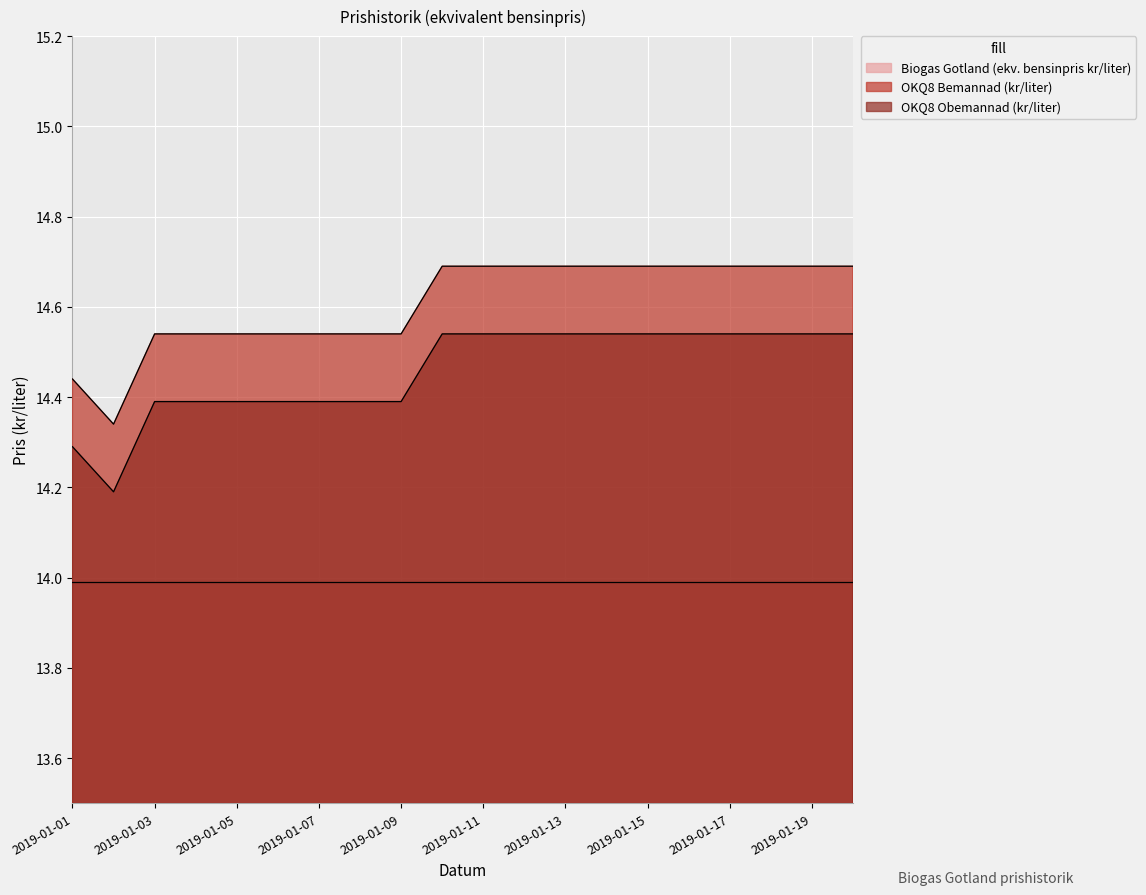

What value does the OKQ8 Obemannad (kr/liter) series have at 2019-01-18?

14.5